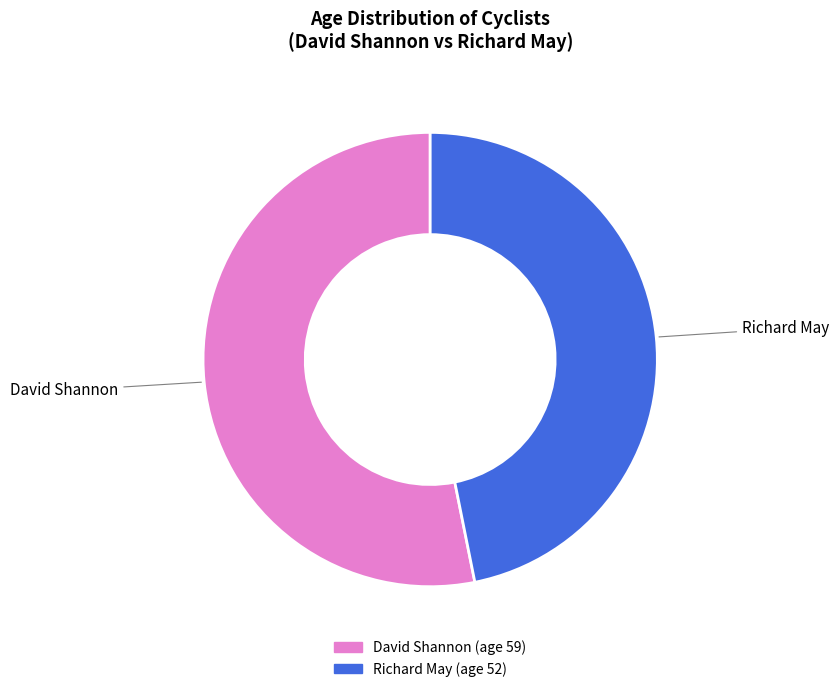

Do David Shannon and Richard May together represent more than half of the pie?

Yes